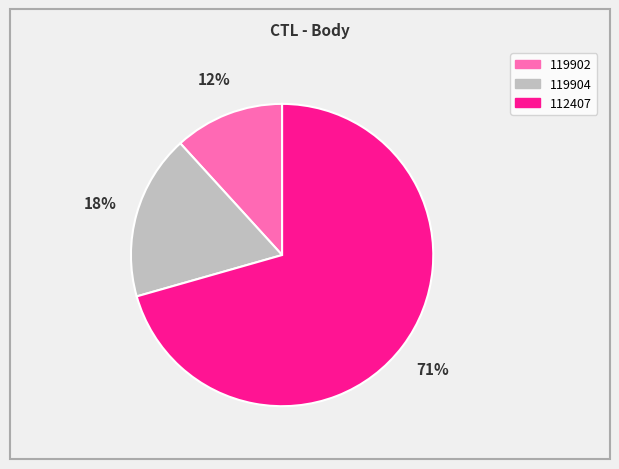

Is the sum of 119902 and 112407 greater than half?

Yes